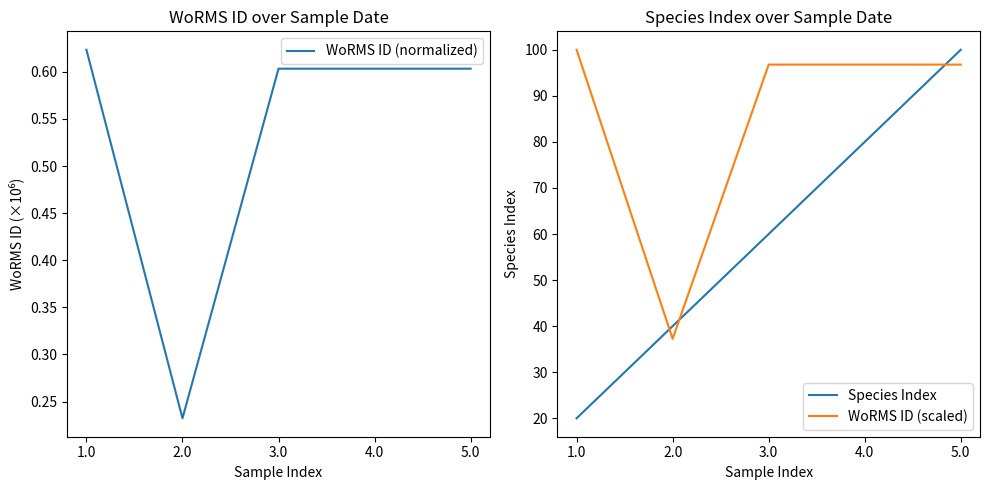

True or false: Species Index has more than 1 points higher than both neighbors.

False